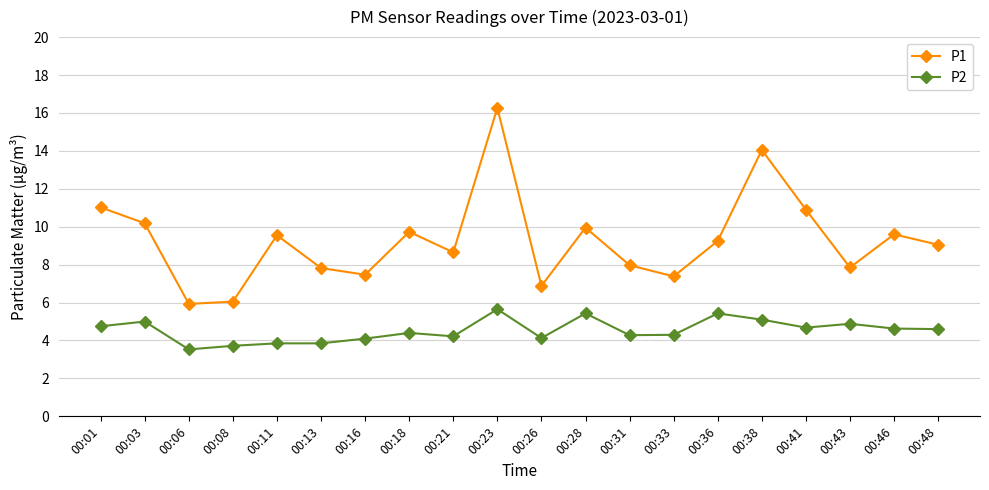

True or false: P2 and P1 intersect in this chart.

False